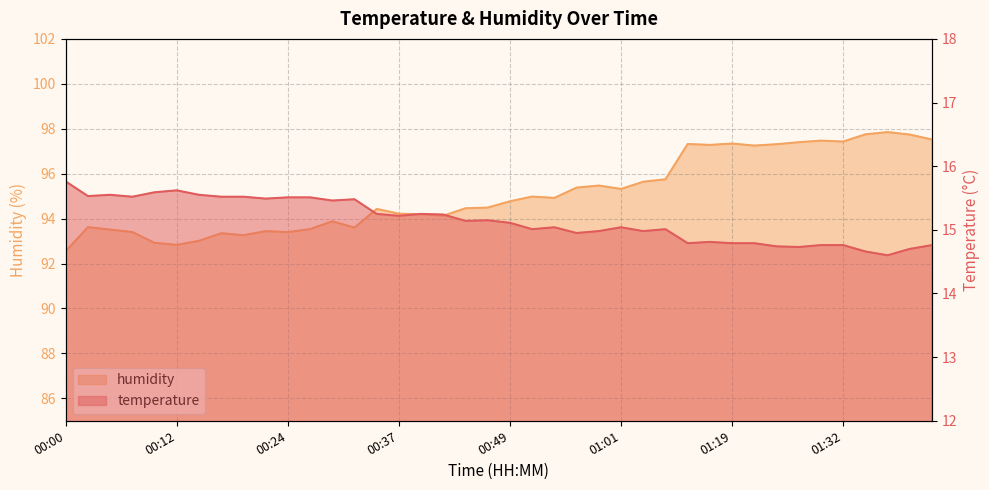

What is the difference between the maximum and minimum values in the humidity series?

5.3